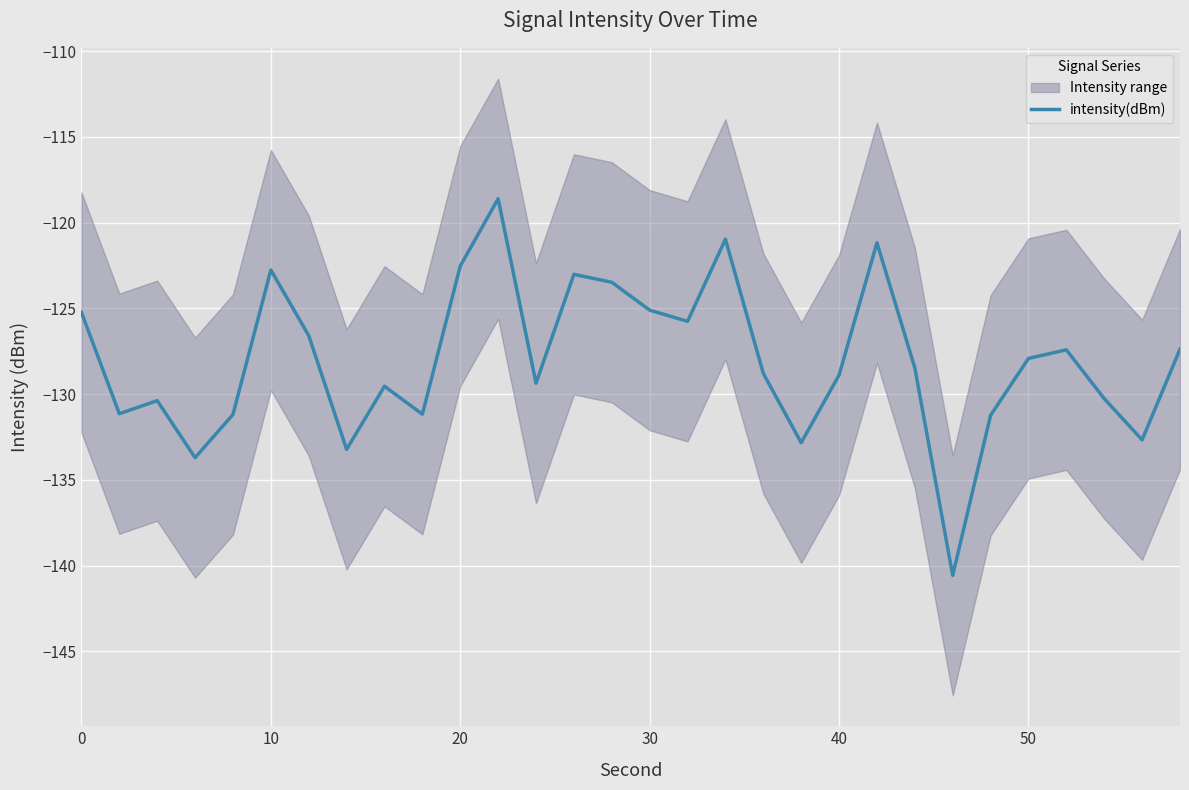

What is the minimum value shown in the chart?

-140.6